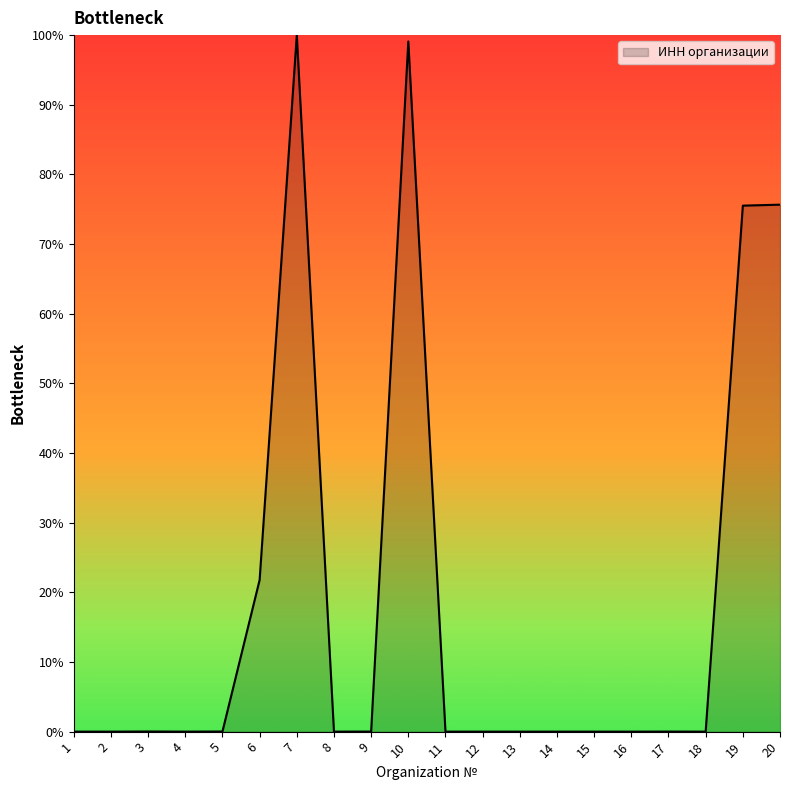

What is the greatest value displayed?

100.0